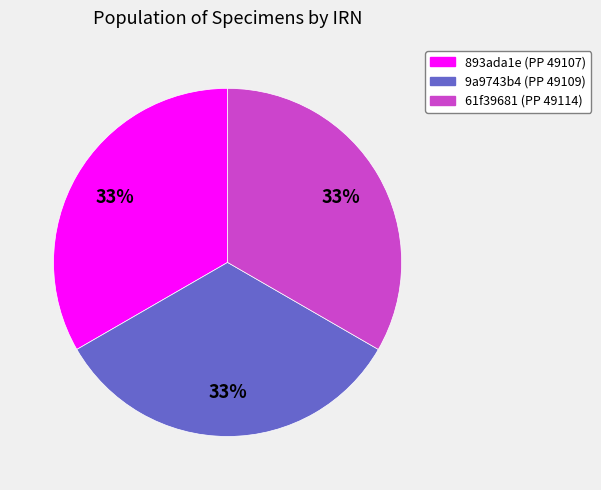

Does 9a9743b4 represent more than half of the total?

No